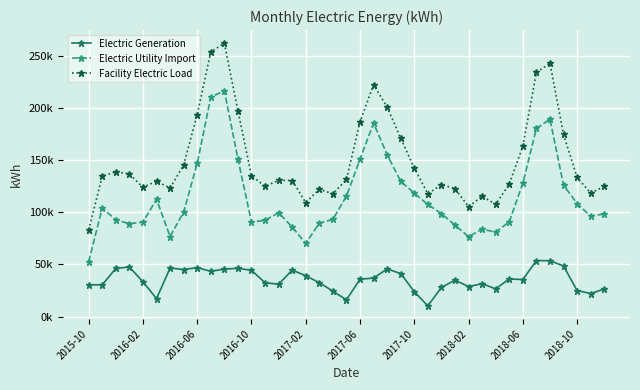

True or false: Electric Generation and Facility Electric Load intersect in this chart.

False